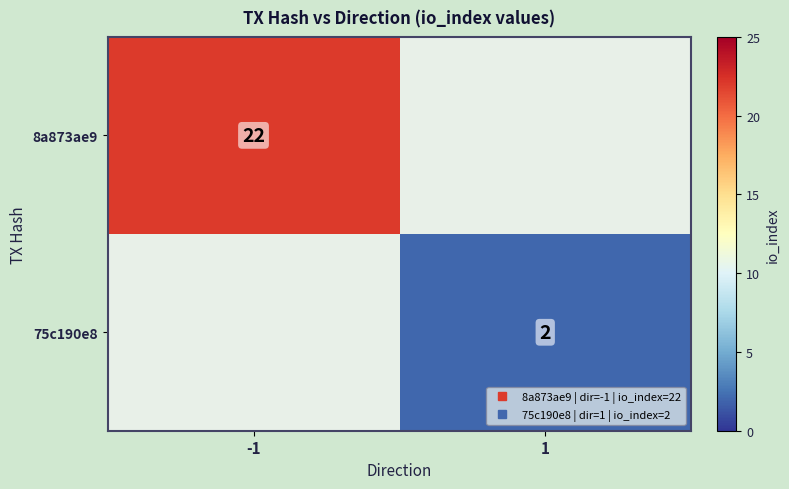

What is the smallest value displayed?

2.0